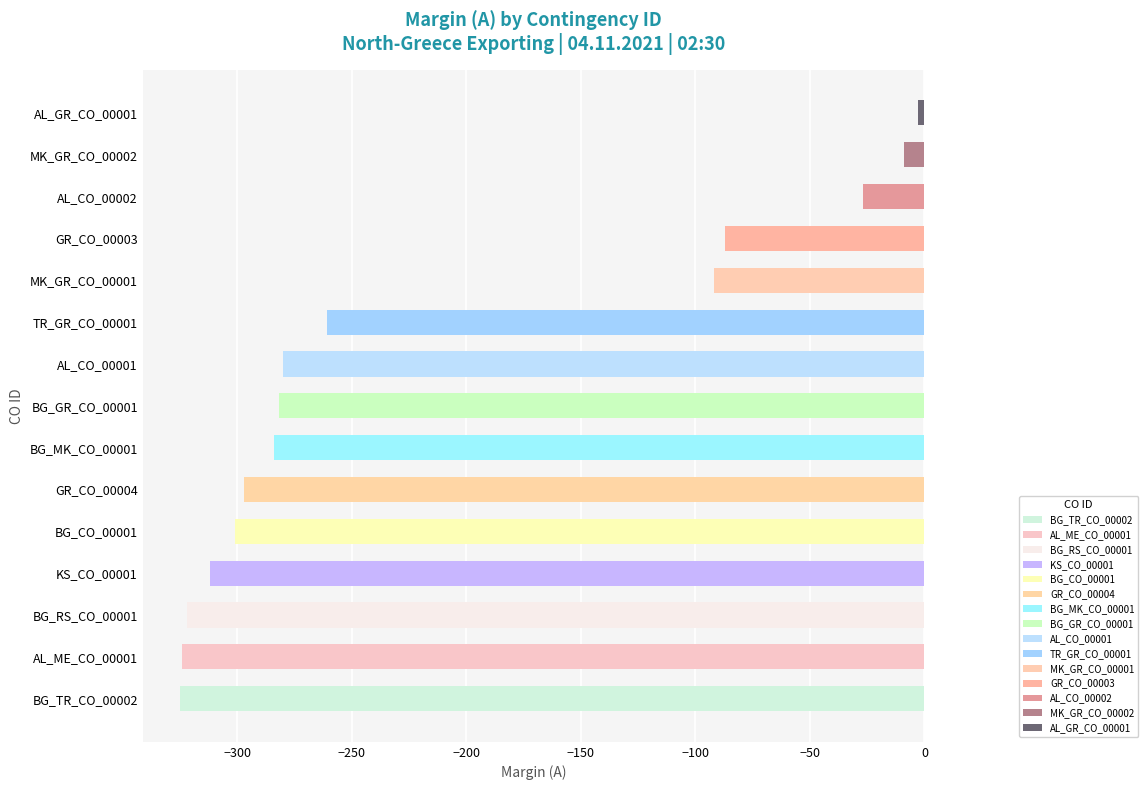

What is the minimum value shown in the chart?

-325